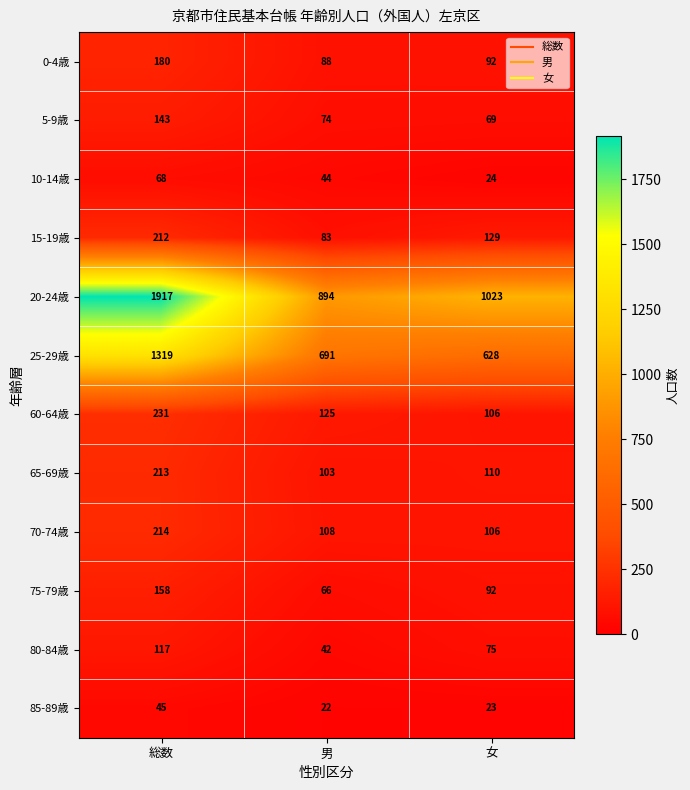

The 15-19歳 series shows 83 at 男. True or false?

True